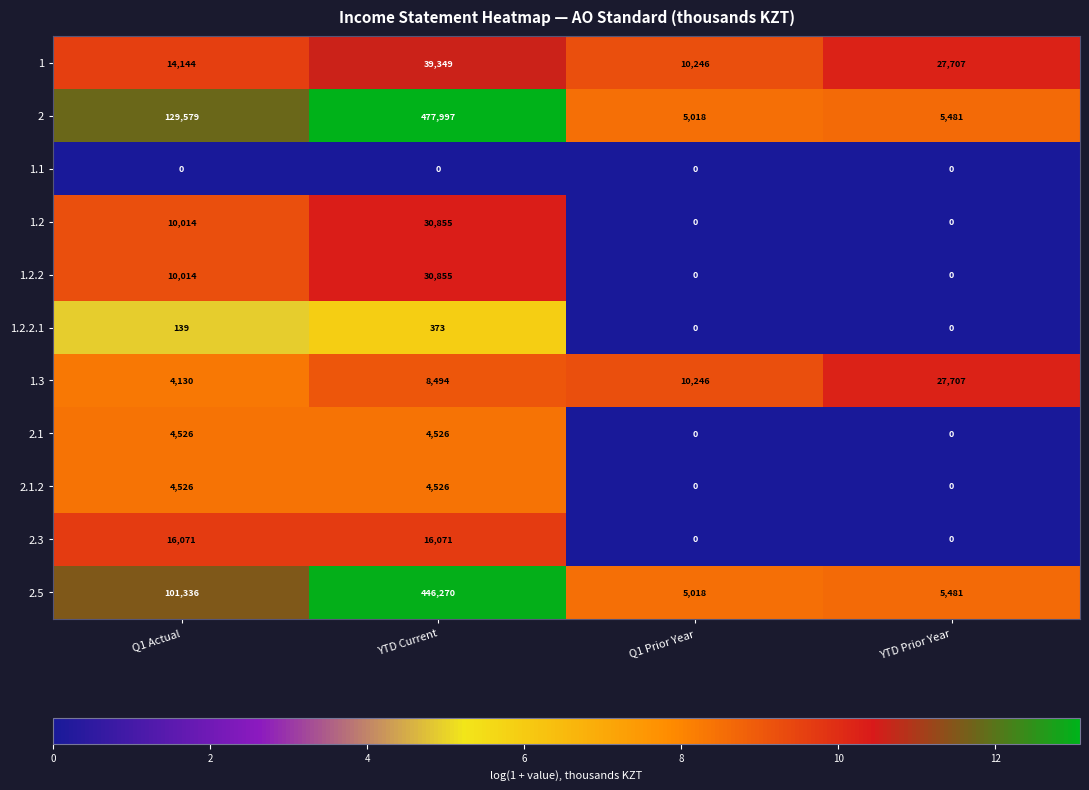

What is the sum of all 1.2.2 values?

40869